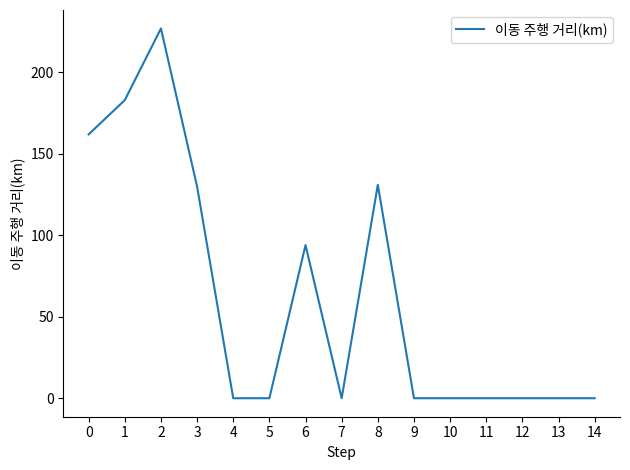

True or false: the data shows 236 at 8.

False